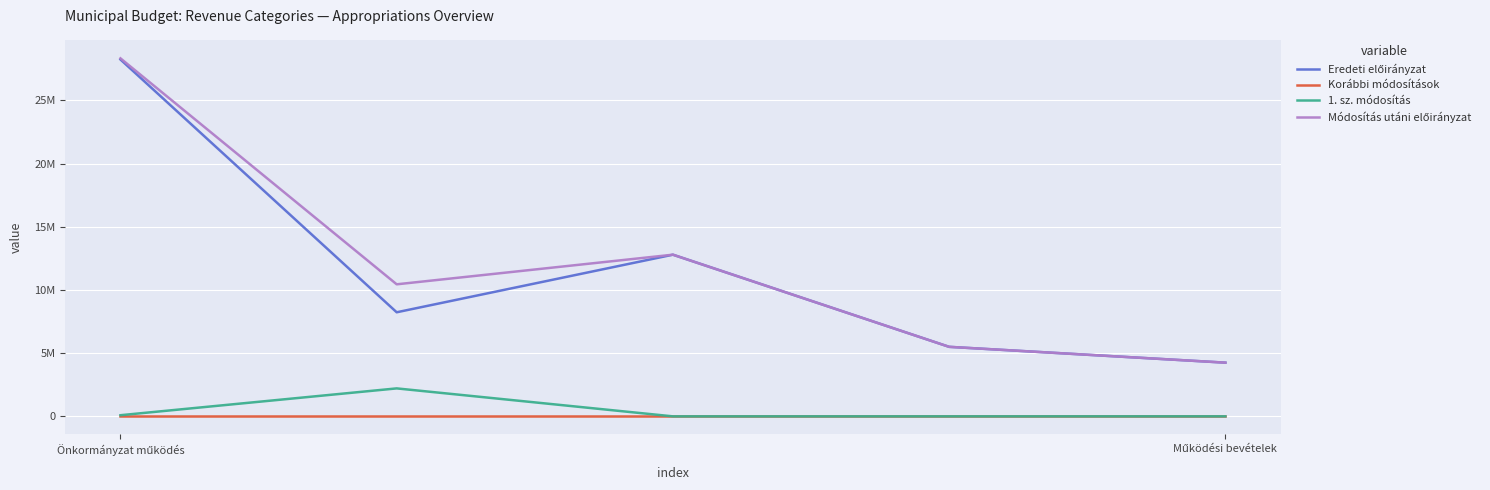

List the series in order of their peak value, highest first.

Módosítás utáni előirányzat, Eredeti előirányzat, 1. sz. módosítás, Korábbi módosítások